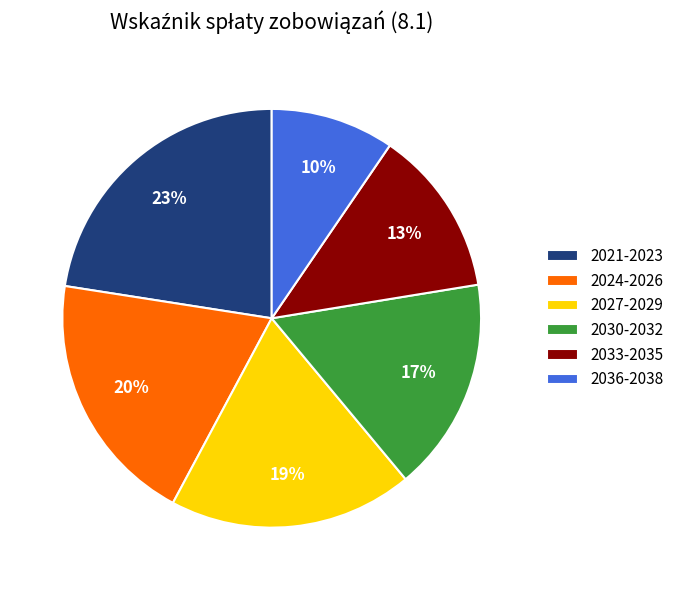

Does any single category account for the majority?

No